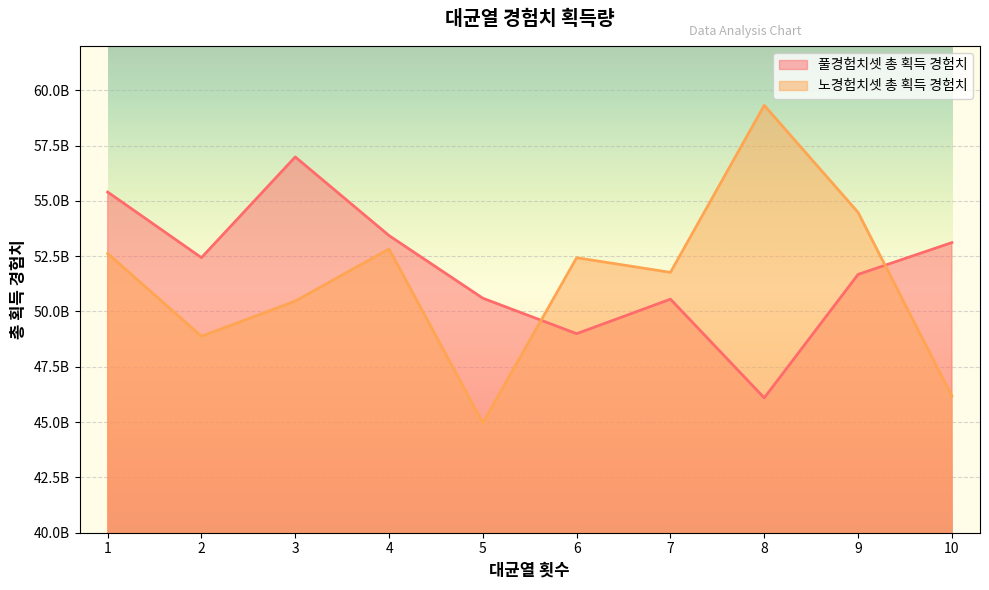

Reading right to left, transcribe all the data shown in this chart.

풀경험치셋 총 획득 경험치: 53113249652	51675091076	46094409972	50556327418	48995758668	50598710224	53430223621	56984662027	52432795208	55398741131
노경험치셋 총 획득 경험치: 46179033379	54481087588	59316195813	51767627807	52429799765	44962343992	52824200478	50469510997	48878110050	52620792079